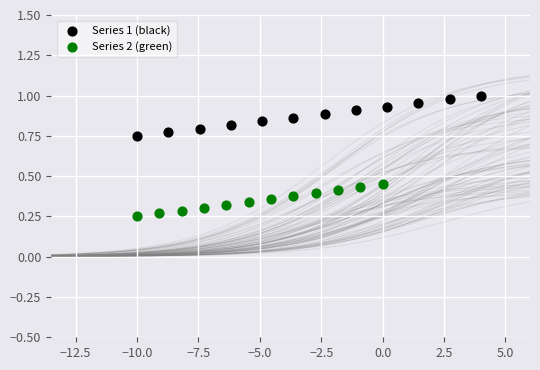

Which series has the largest Y range (max minus min)?

Series 1 (black)